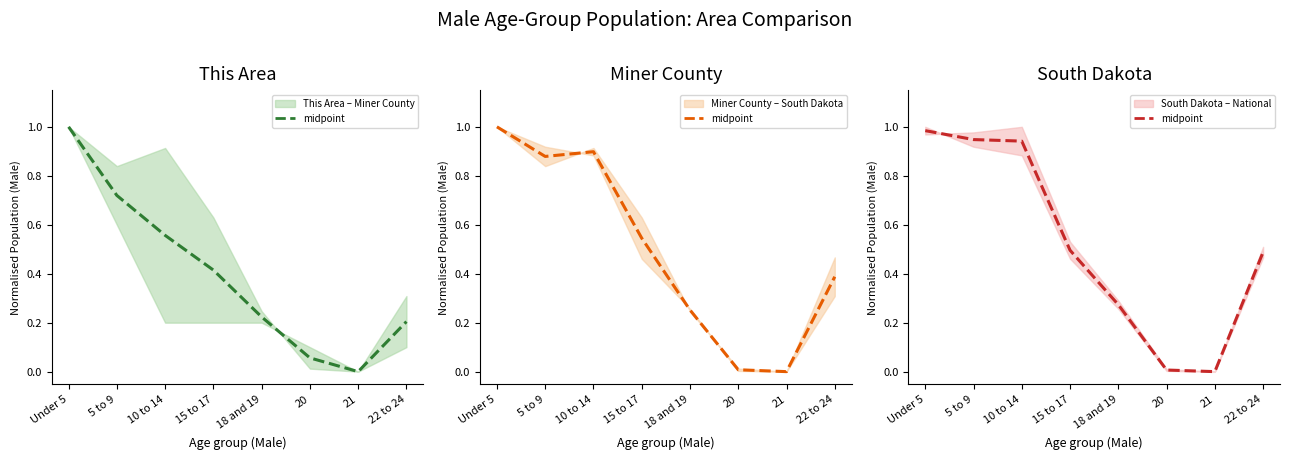

Reading left to right, transcribe all the data shown in this chart.

1.0	0.9	0.9	0.5	0.3	0.0	0.0	0.5